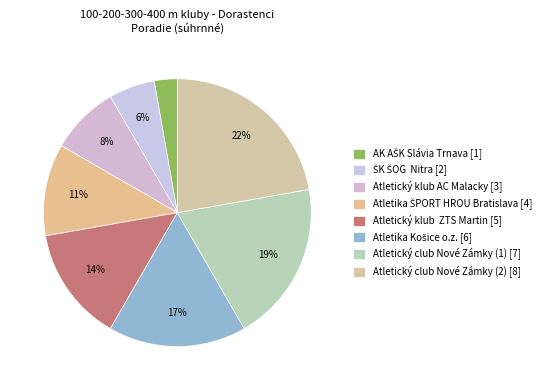

The Atletický klub AC Malacky slice represents 2% of the pie. True or false?

False